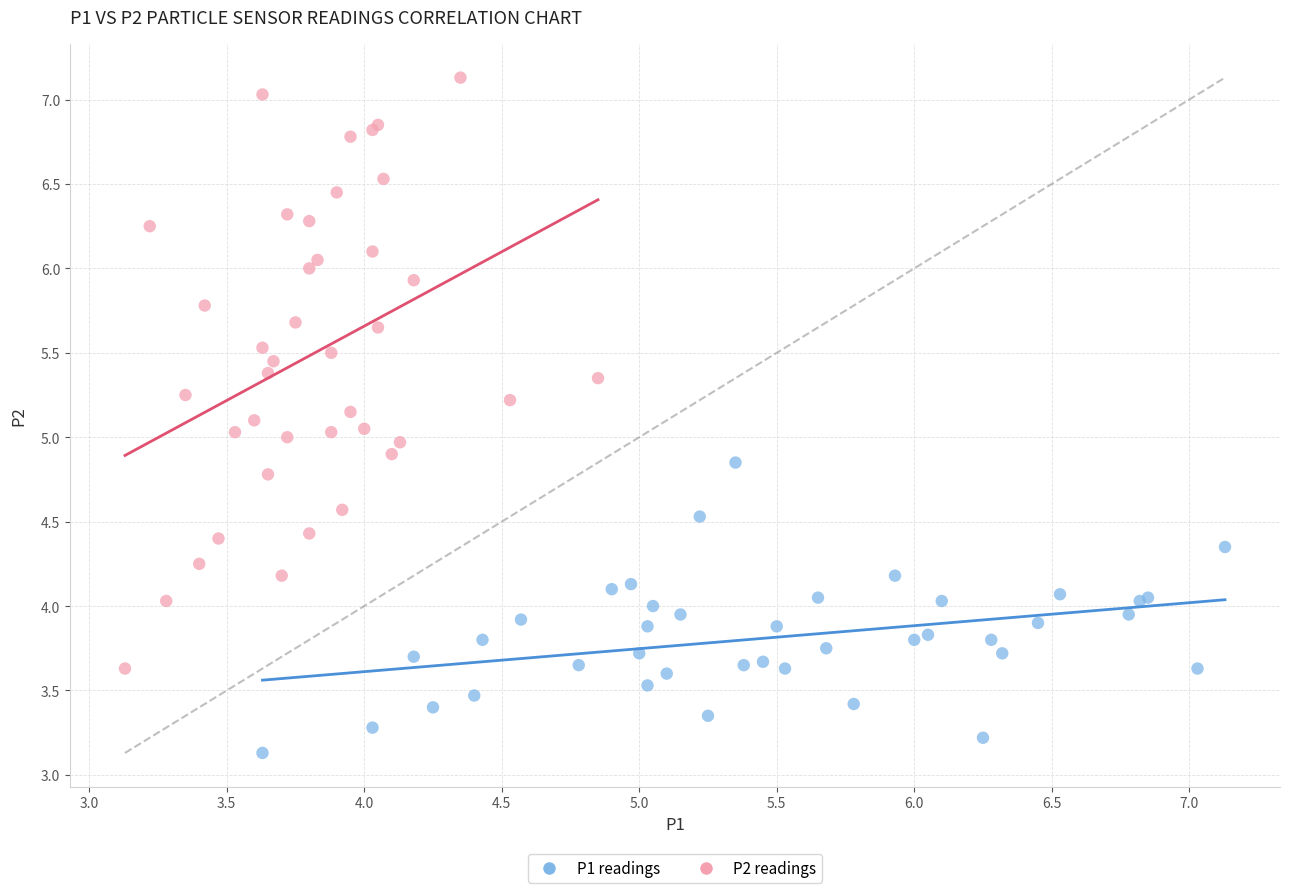

What are all the series names shown in the legend?

P1 readings, P2 readings